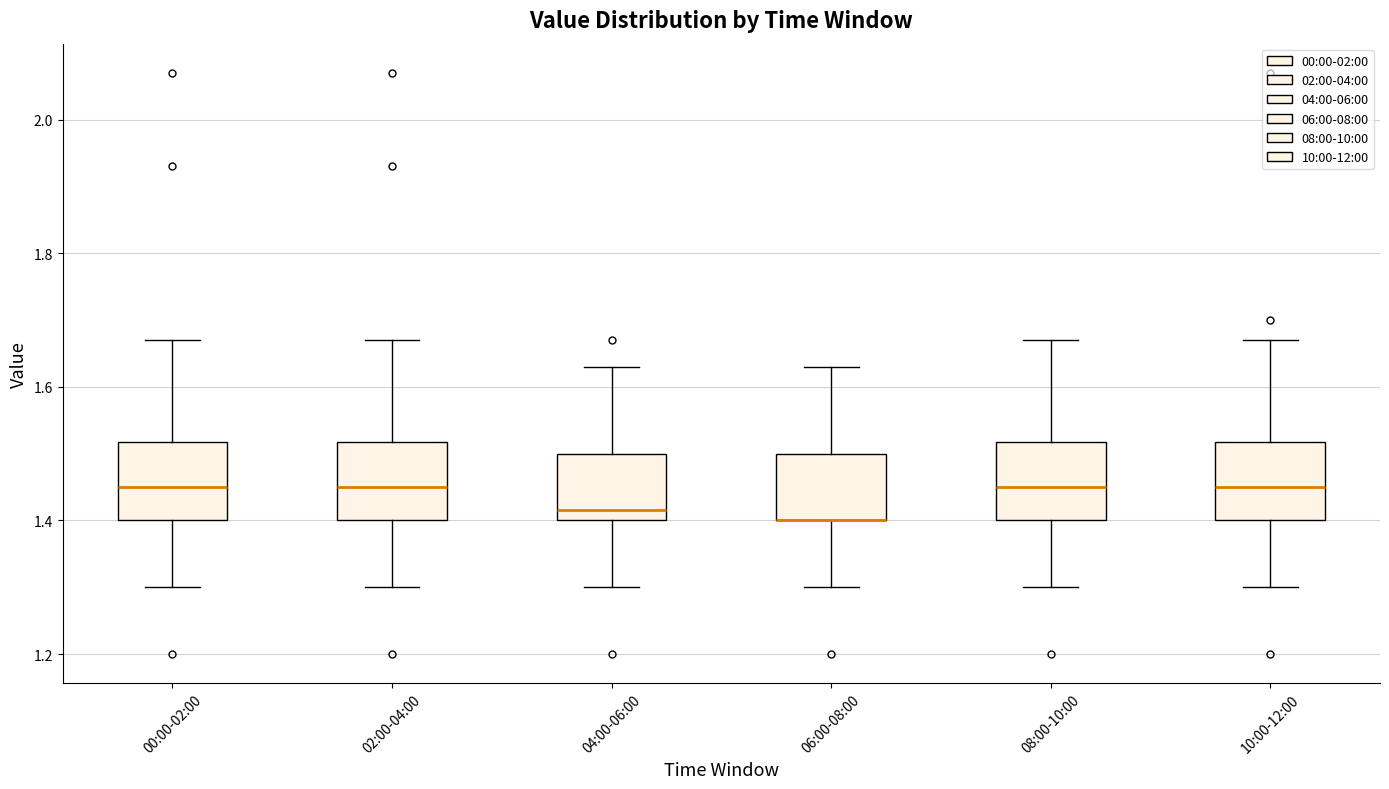

Reading left to right, read every box against the y-axis: the position of its median line, the range the box covers, and the ends of its whiskers. The values are not printed on the chart, so give them approximately, as read against the axis.

00:00-02:00: median 1.46, box 1.40 to 1.52, whiskers 1.30 to 1.68
02:00-04:00: median 1.46, box 1.40 to 1.52, whiskers 1.30 to 1.68
04:00-06:00: median 1.42, box 1.40 to 1.50, whiskers 1.30 to 1.64
06:00-08:00: median 1.40 (drawn on the box's lower edge), box 1.40 to 1.50, whiskers 1.30 to 1.64
08:00-10:00: median 1.46, box 1.40 to 1.52, whiskers 1.30 to 1.68
10:00-12:00: median 1.46, box 1.40 to 1.52, whiskers 1.30 to 1.68